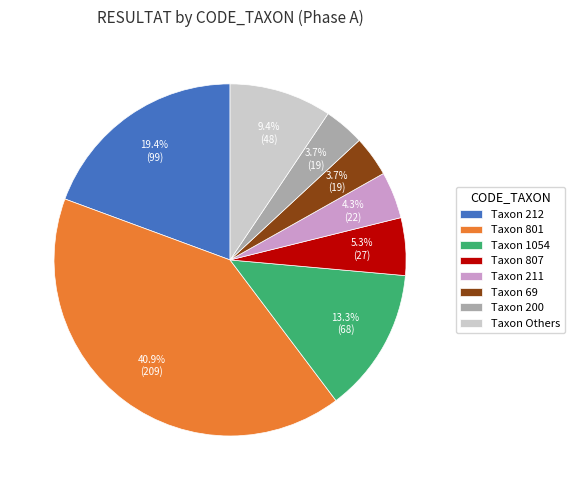

Is Taxon 801 the majority of the pie?

No